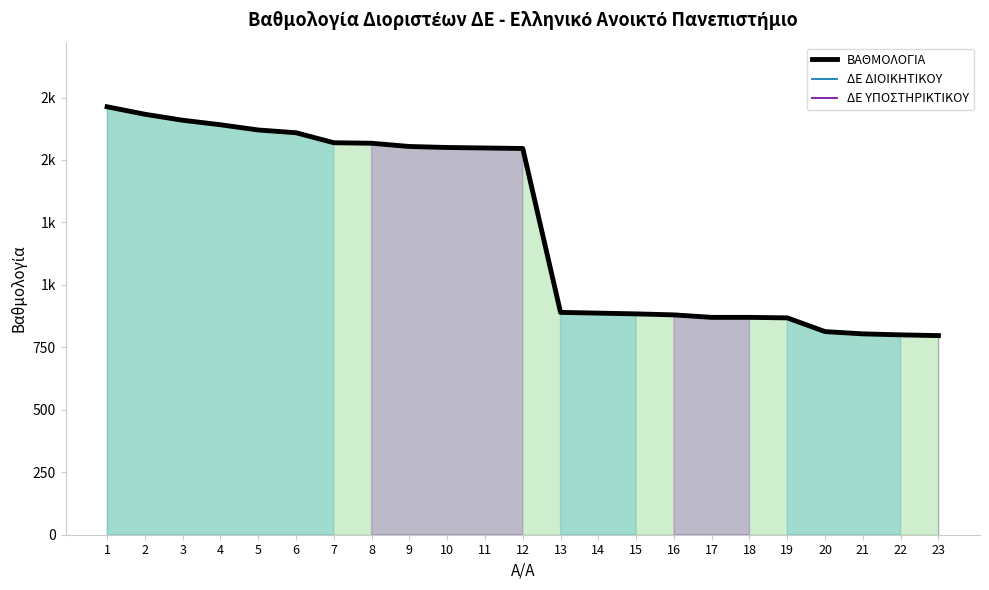

How many distinct data groups are displayed?

3